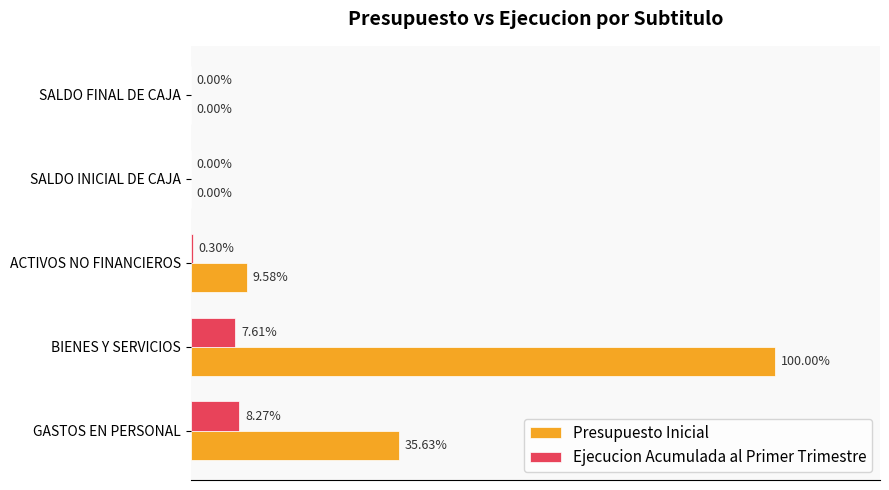

What are all the series names shown in the legend?

Presupuesto Inicial, Ejecucion Acumulada al Primer Trimestre